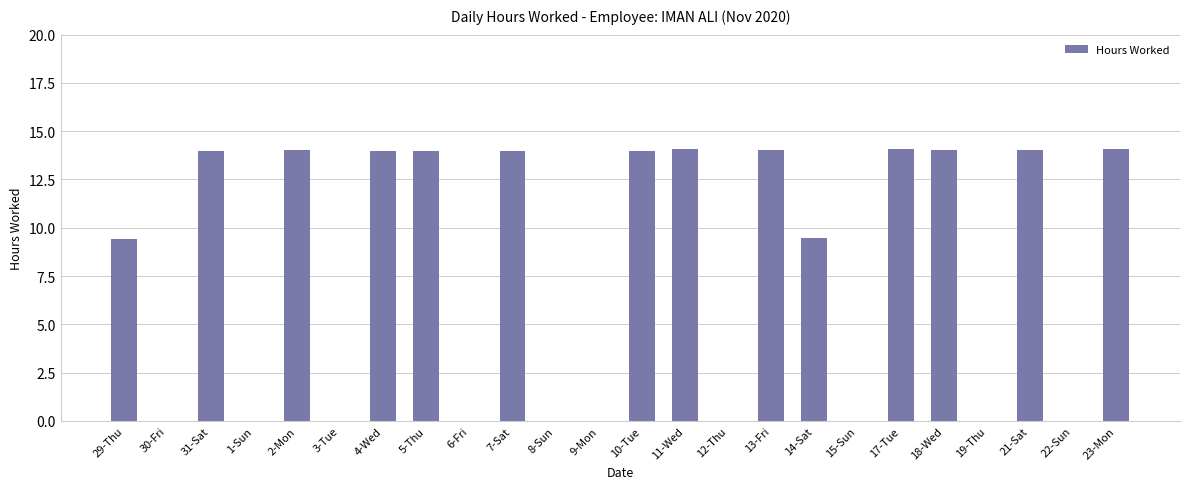

At which label does the data first exceed 13?

31-Sat